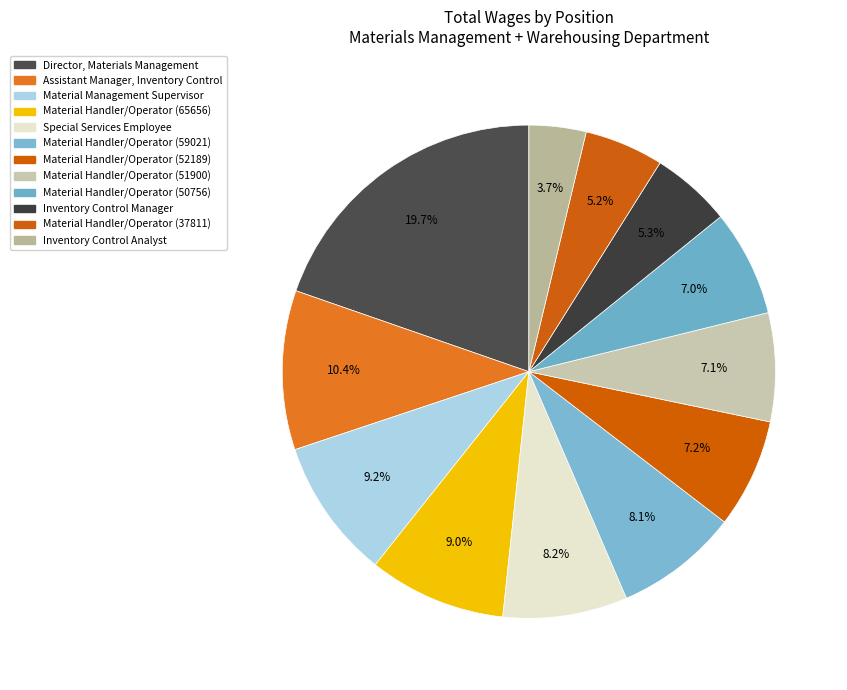

Is there any slice that represents more than half of the pie?

No